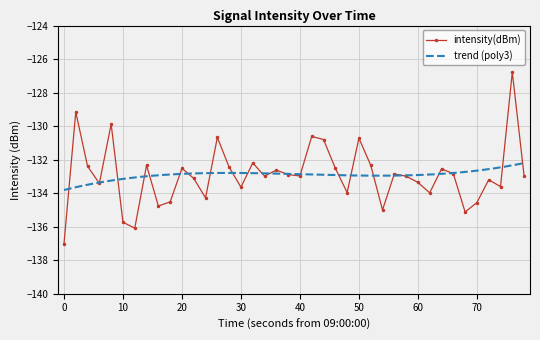

Reading left to right, what are all the values shown in this chart?

-137.0	-129.2	-132.4	-133.4	-129.9	-135.7	-136.1	-132.3	-134.8	-134.5	-132.5	-133.1	-134.3	-130.7	-132.4	-133.6	-132.2	-133.0	-132.6	-132.9	-133.0	-130.6	-130.8	-132.5	-134.0	-130.7	-132.3	-135.0	-132.9	-133.0	-133.4	-134.0	-132.5	-132.8	-135.1	-134.6	-133.2	-133.6	-126.8	-133.0